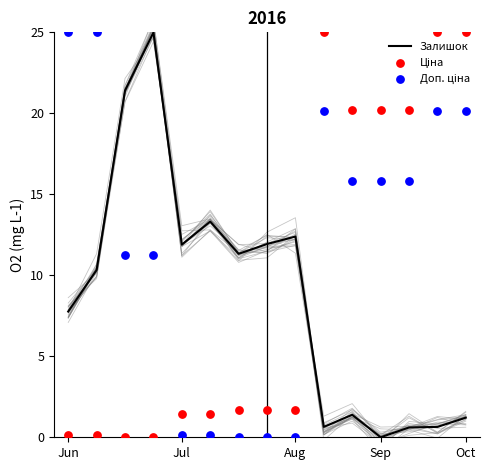

Which series has the largest total across all categories?

Доп. ціна